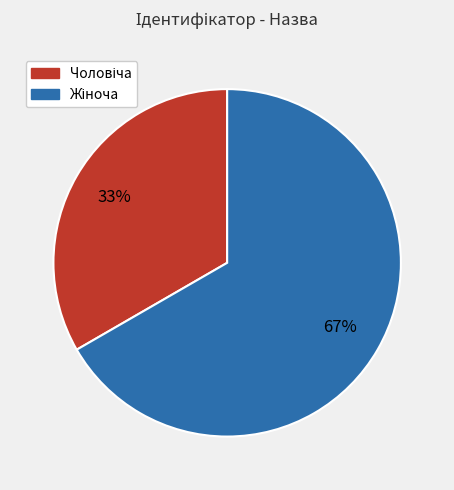

To the nearest percent, what is the average slice percentage?

50%